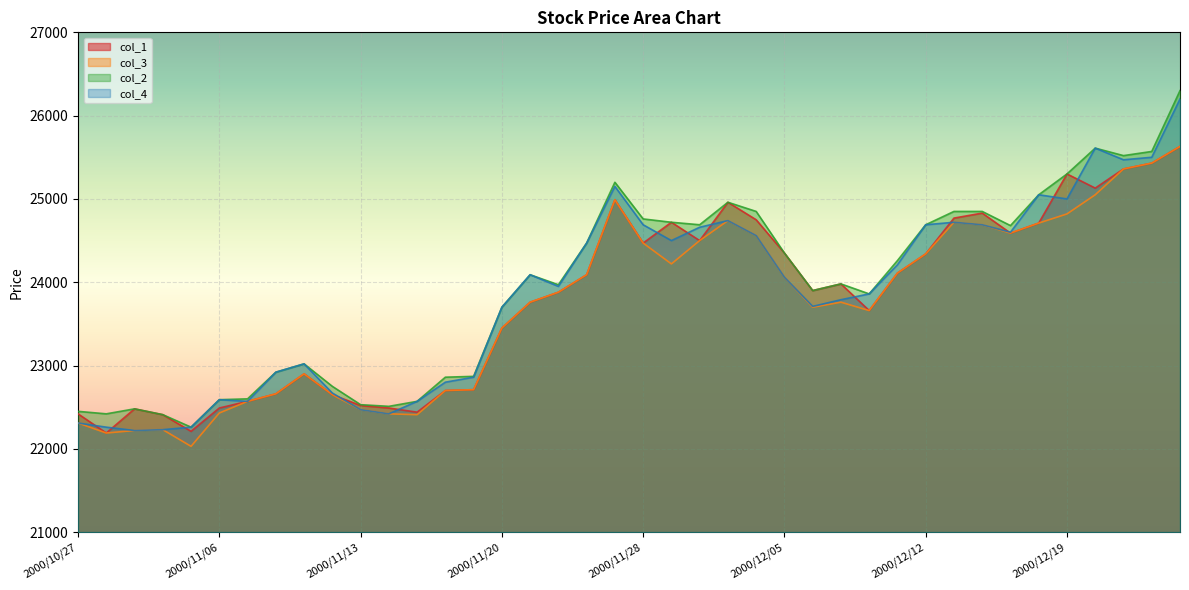

True or false: col_2 has a value of 44270 at 2000/12/15.

False